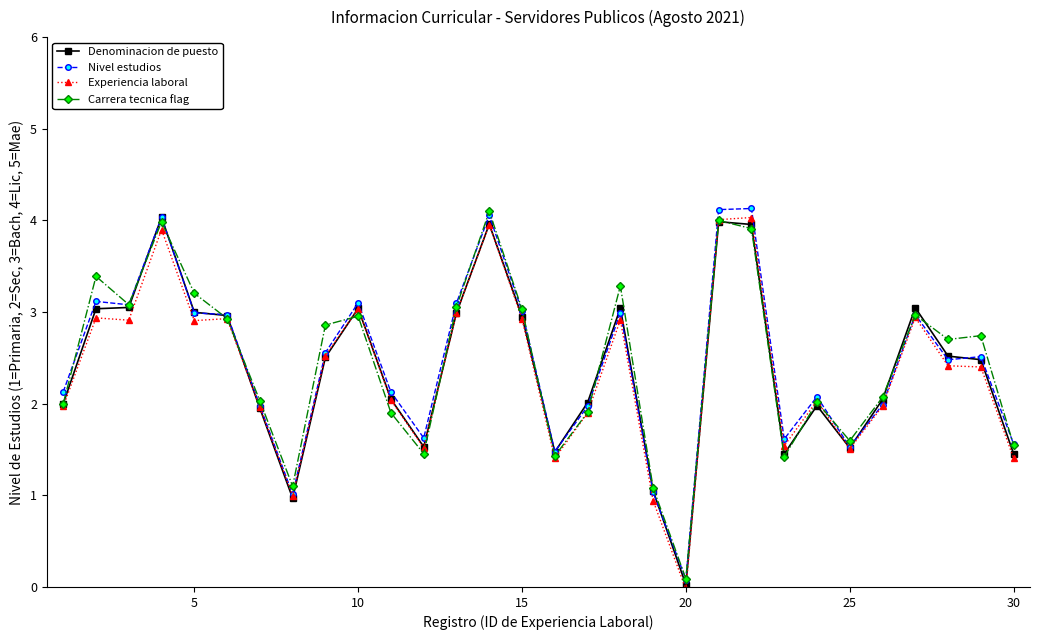

What is the highest value of the Denominacion de puesto series?

4.0